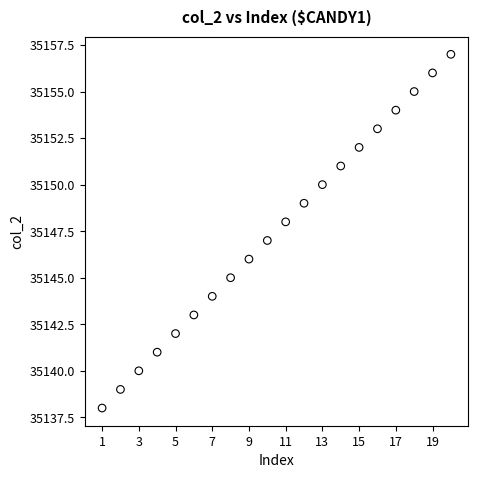

What is the range of X values (max minus min)?

19